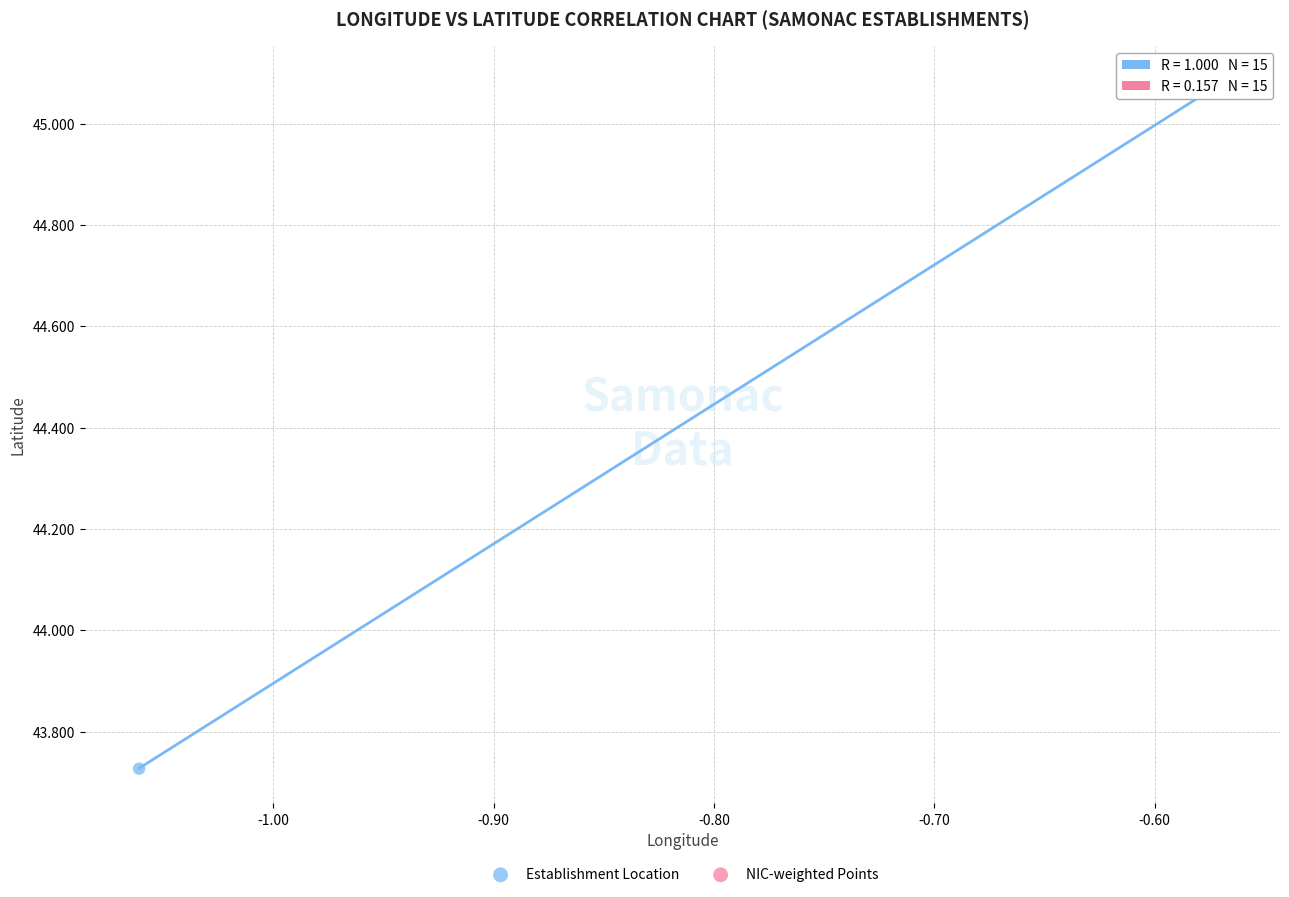

Which series has the widest spread of Y values?

Establishment Location